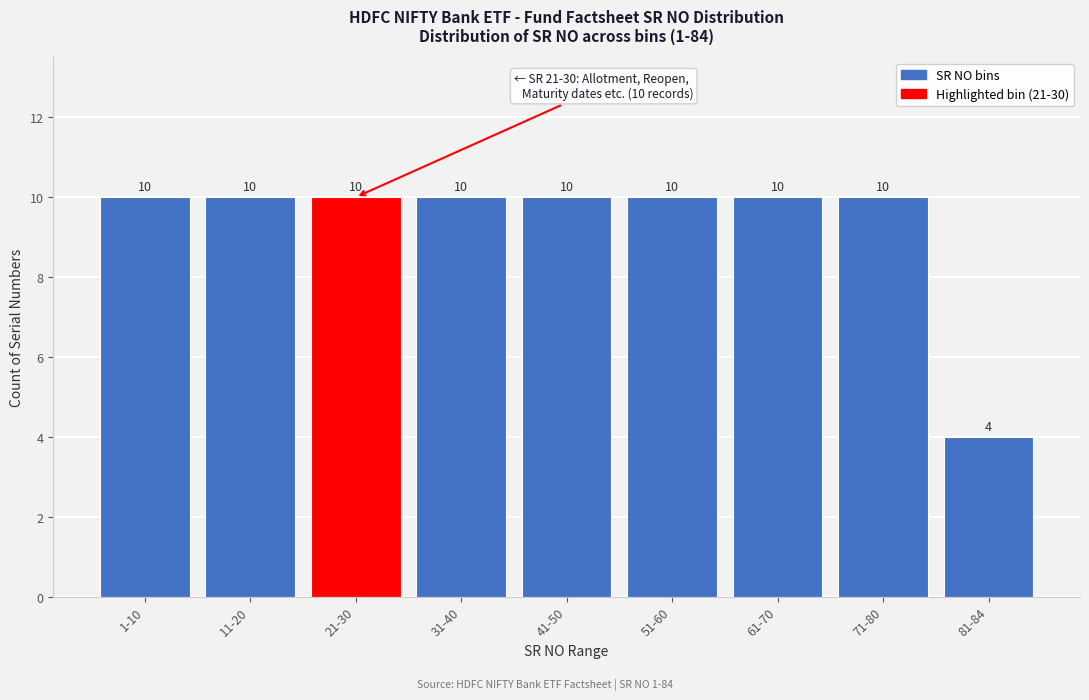

Reading left to right, transcribe all the data shown in this chart.

1-10=10	11-20=10	21-30=10	31-40=10	41-50=10	51-60=10	61-70=10	71-80=10	81-84=4